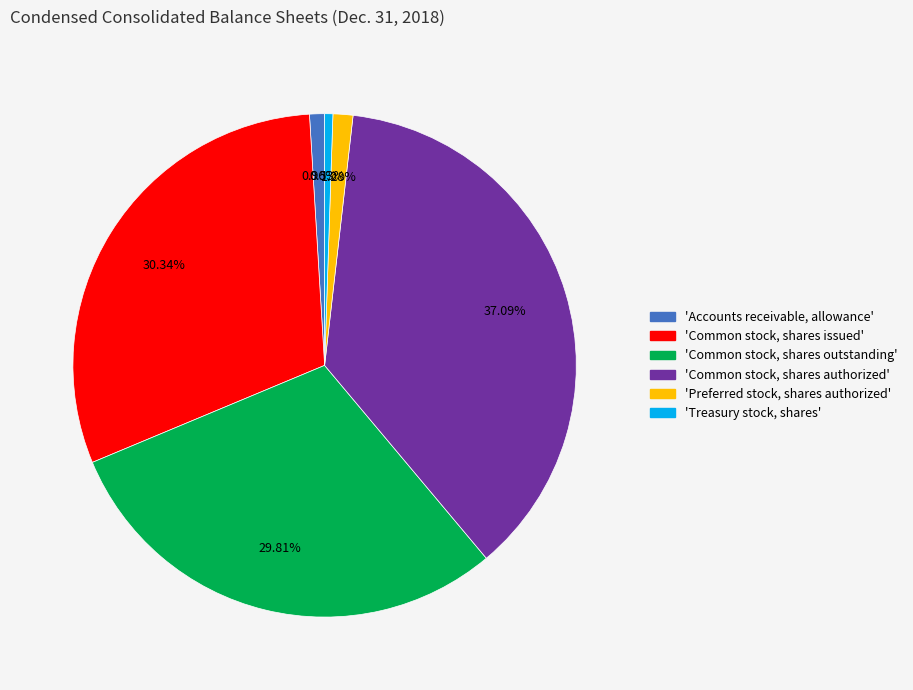

To the nearest percent, what is the difference between the largest and smallest slice percentages?

37%